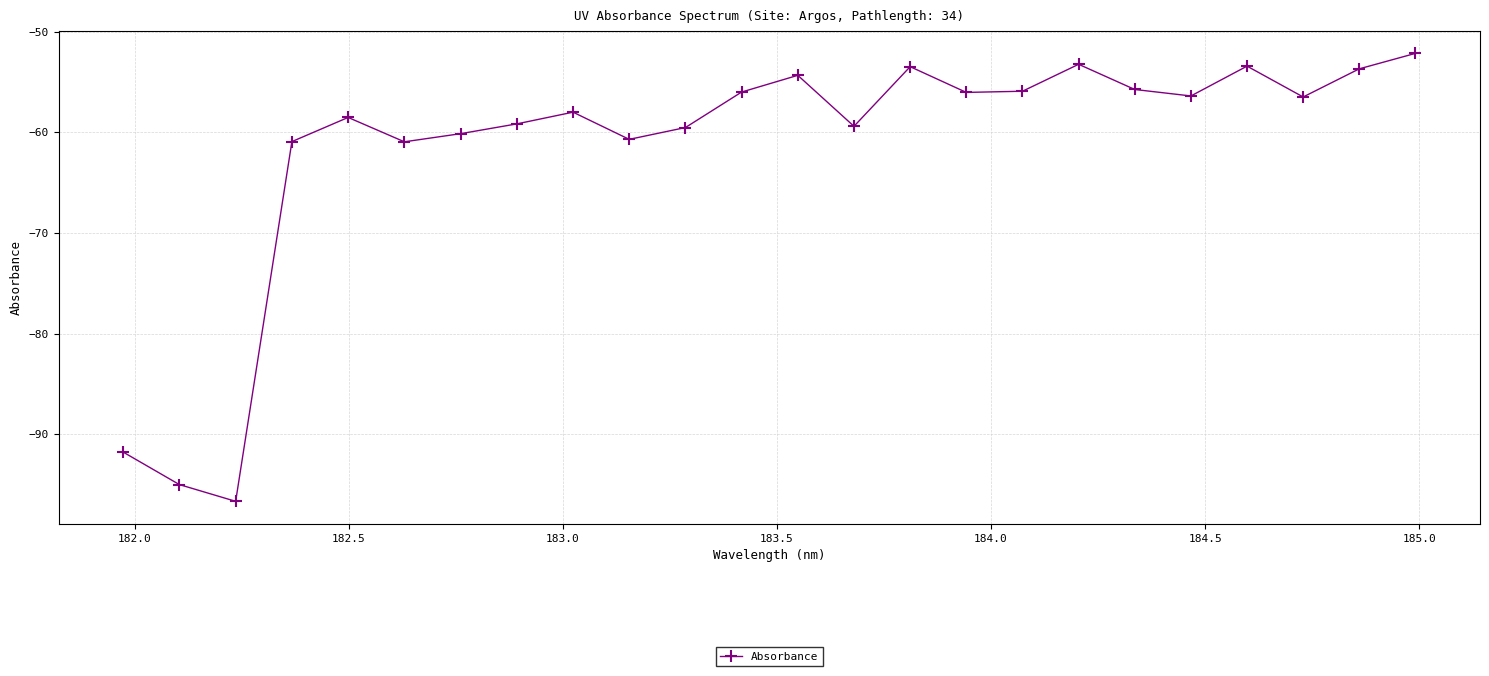

What is the smallest value displayed?

-96.7